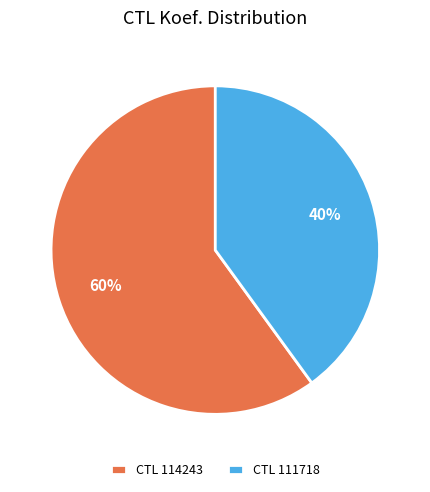

Do CTL 114243 and CTL 111718 together represent more than half of the pie?

Yes